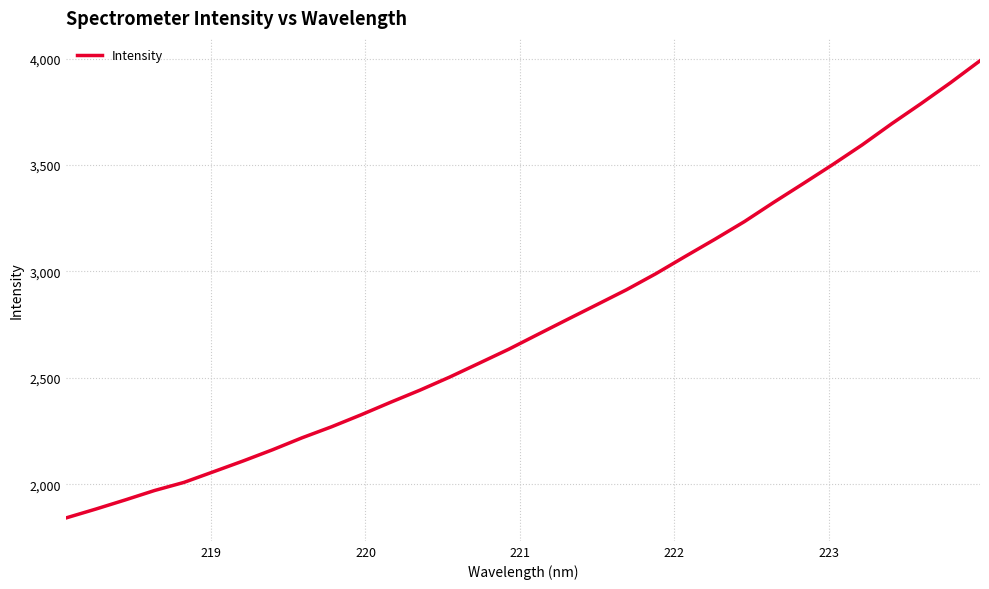

What is the difference between the maximum and minimum values?

2147.0